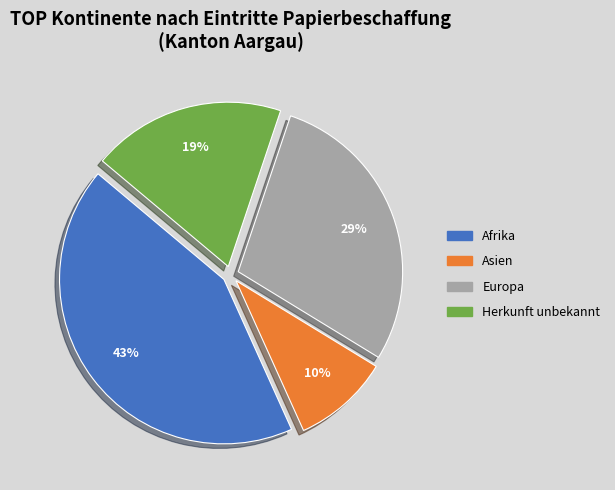

To the nearest percent, what is the combined percentage of Europa and Herkunft unbekannt?

48%